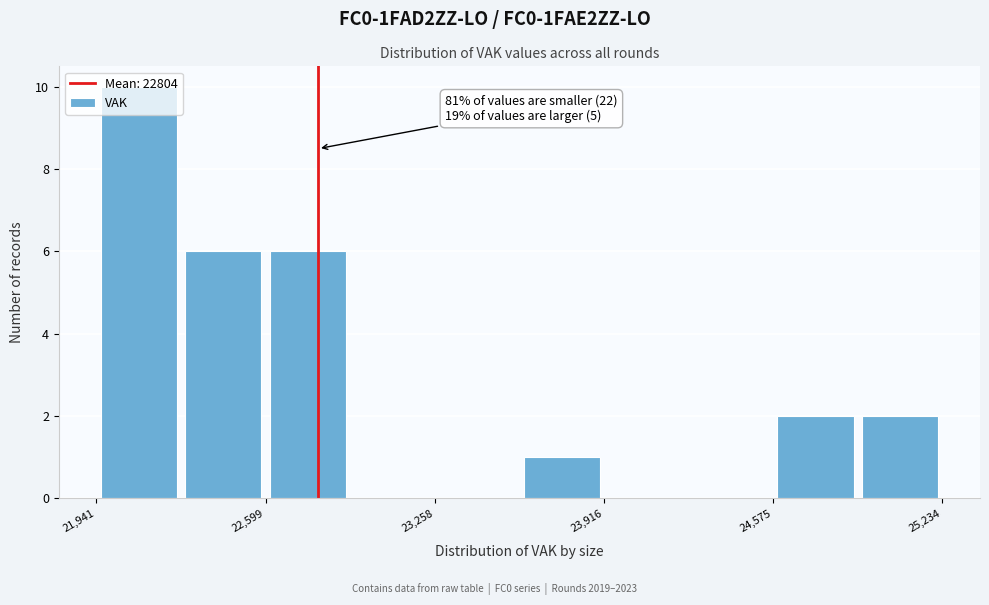

Around what value on the x-axis is the tallest bar? Give the approximate position of its centre, as read against the axis.

22100